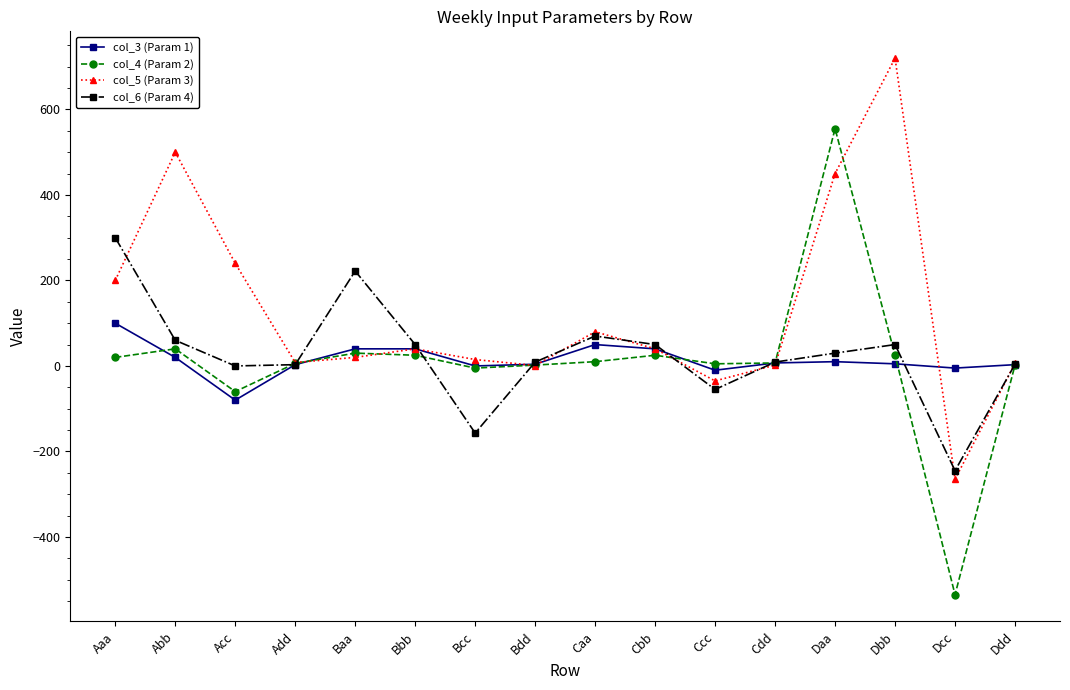

Which category has the highest value across all series?

Dbb